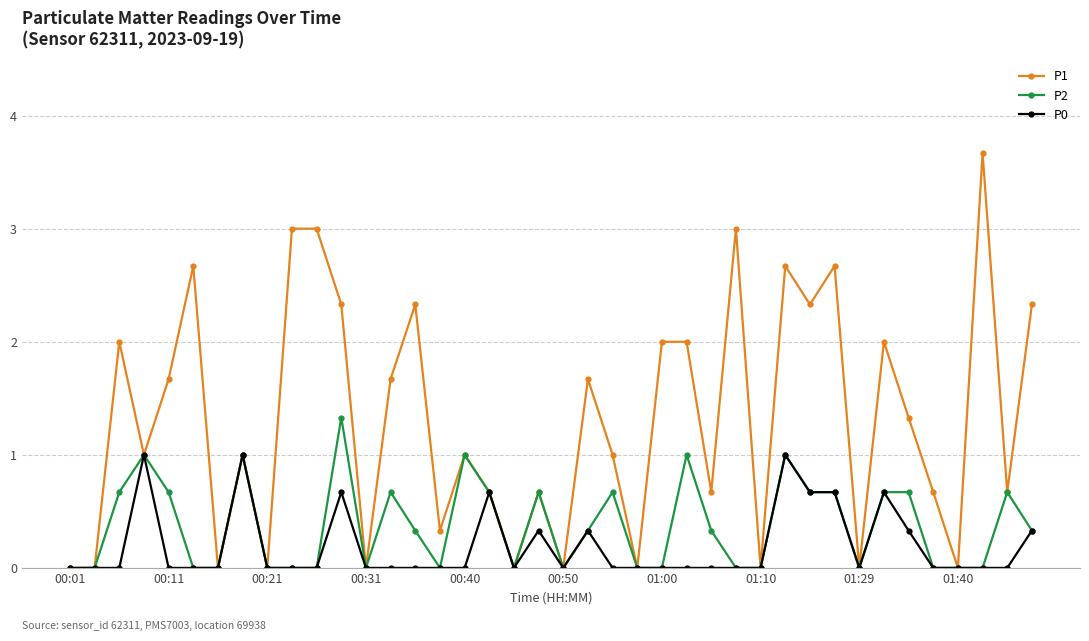

True or false: P0 has more than 1 points higher than both neighbors.

True